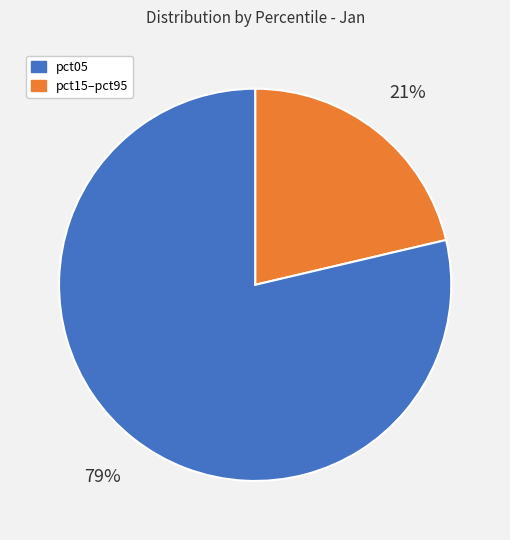

Is there a majority slice in this chart?

Yes